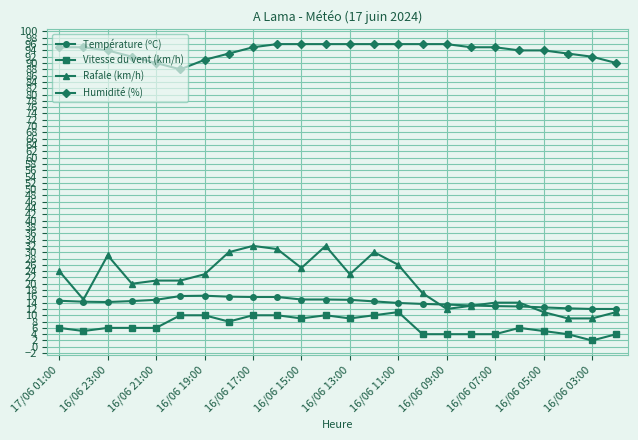

Rank the series by their maximum value, from lowest to highest.

Vitesse du vent (km/h), Température (ºC), Rafale (km/h), Humidité (%)